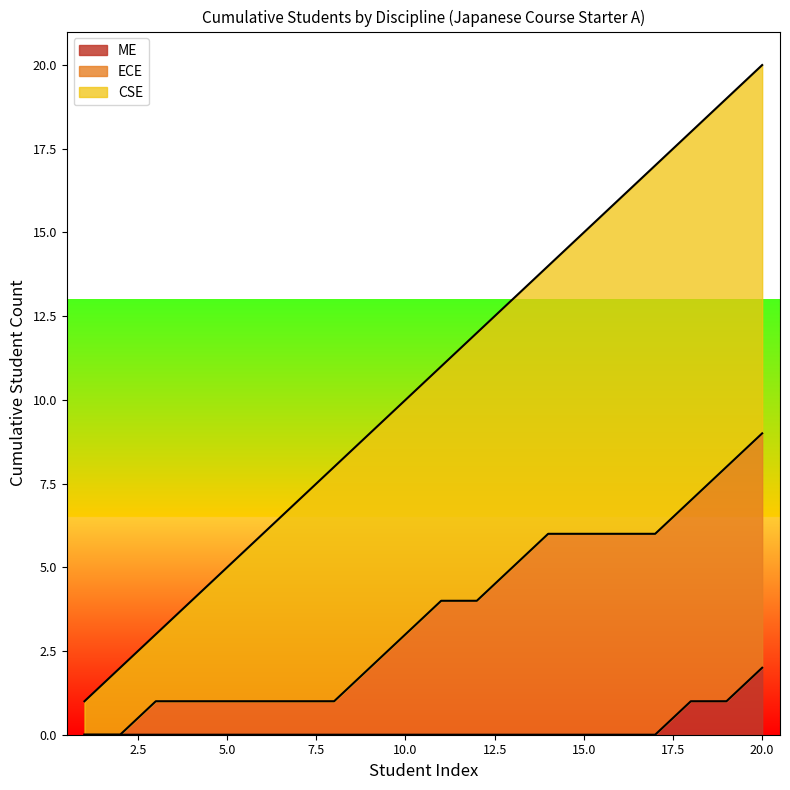

The value of ME at 5.0 is 0. True or false?

True